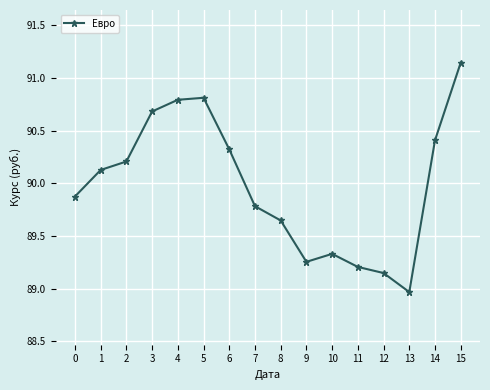

How many distinct data groups are displayed?

1